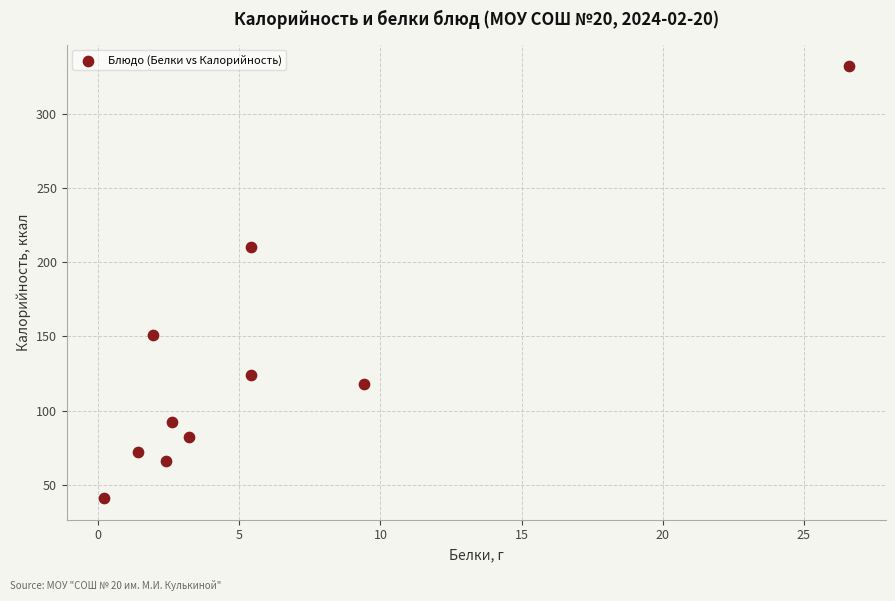

What is the range of Y values (max minus min)?

291.0